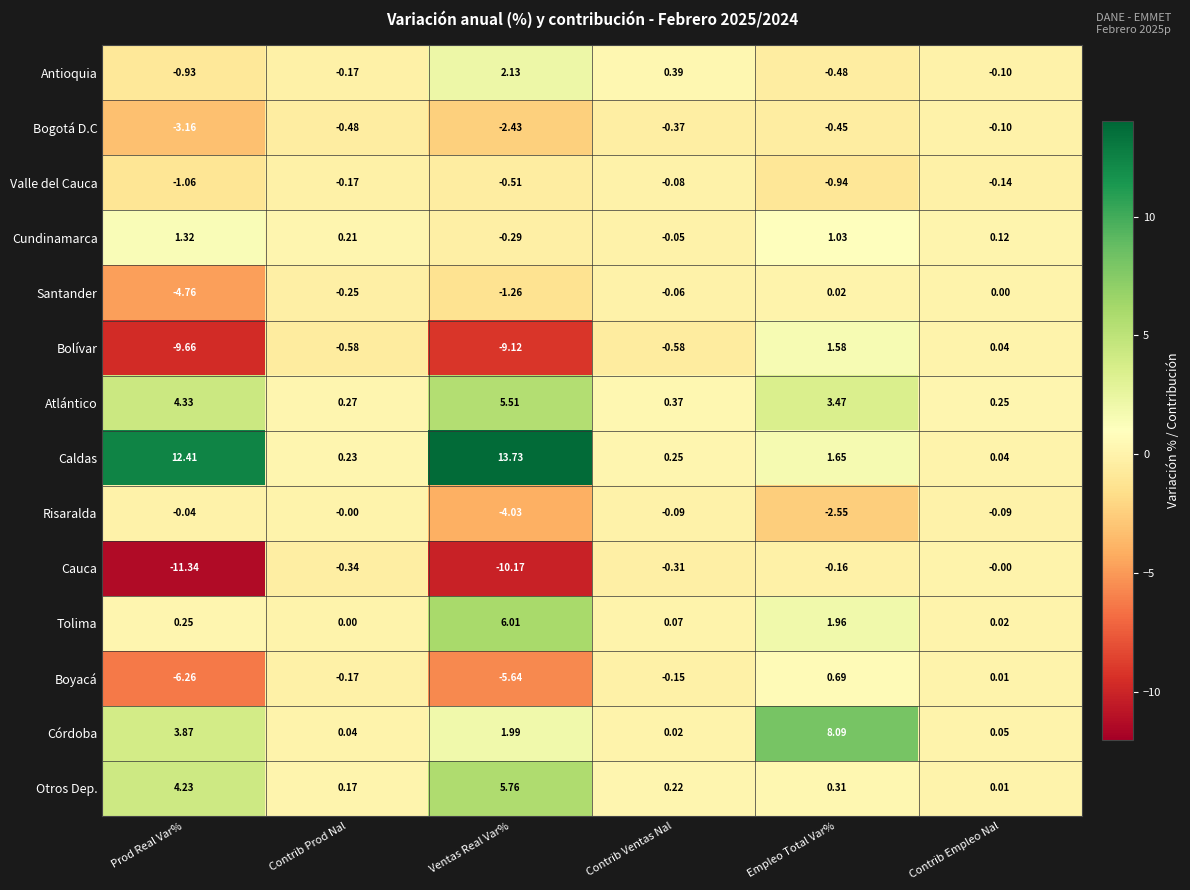

Which category has the highest value in the Cundinamarca series?

Prod Real Var%